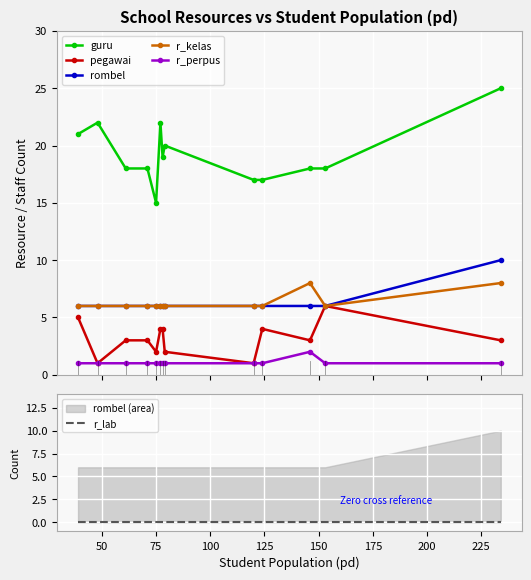

What is the value of the rombel point at the 7th from the left?

6